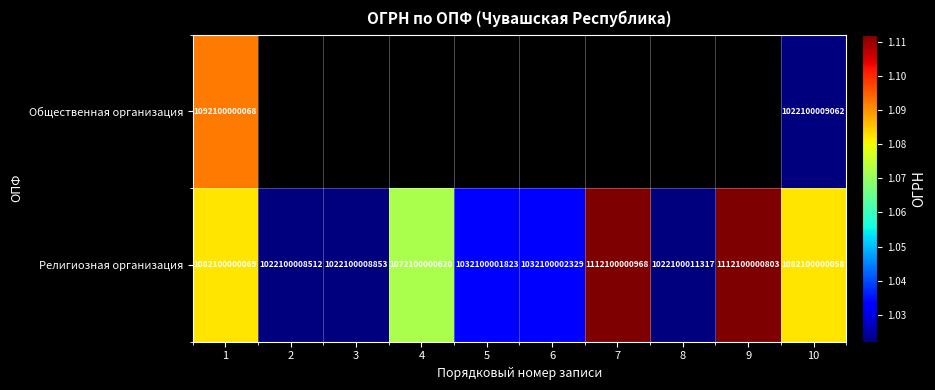

Count the number of categories in the chart.

10